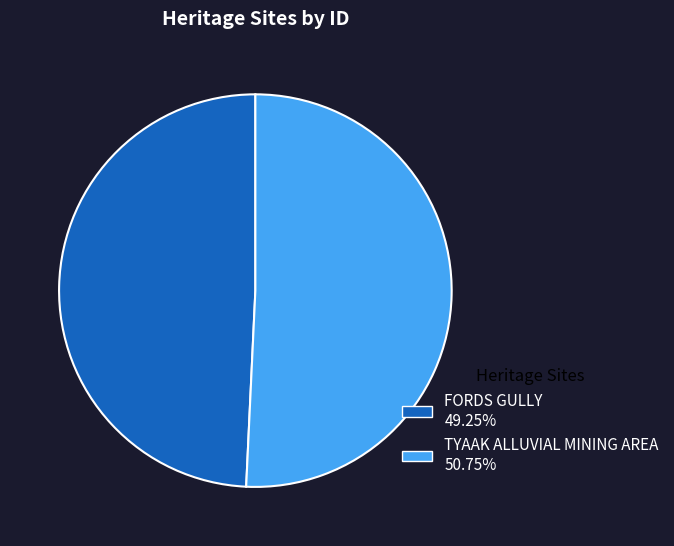

Does any single category account for the majority?

Yes